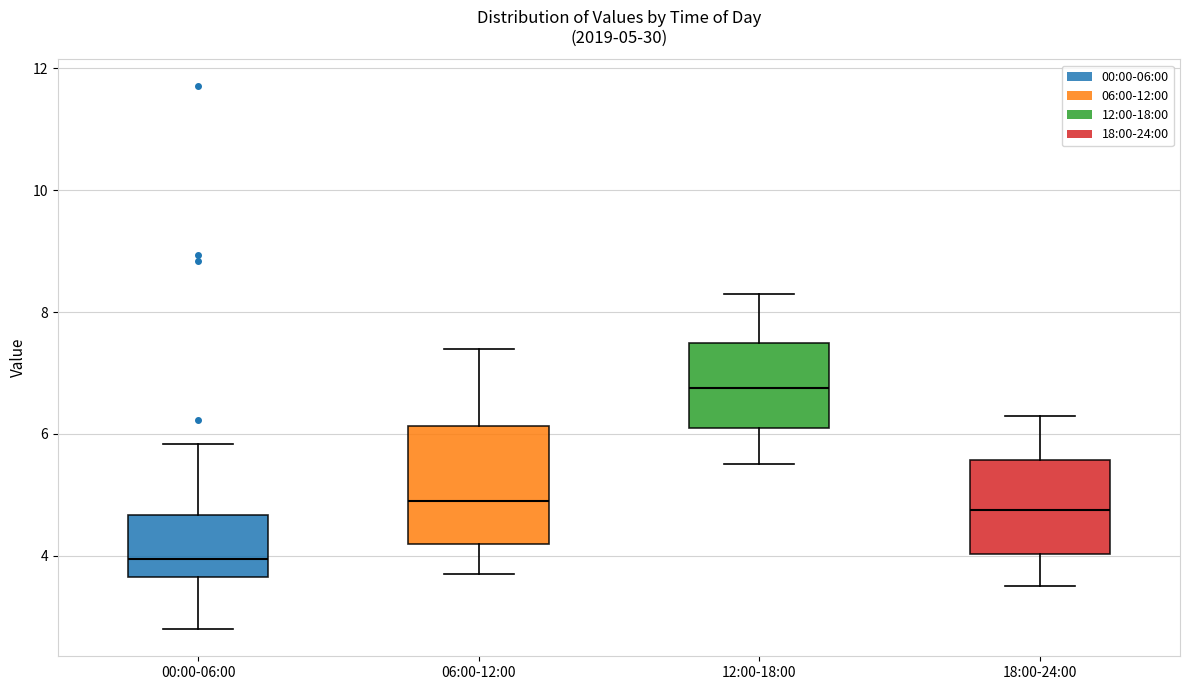

Which box has the lowest median line?

00:00-06:00